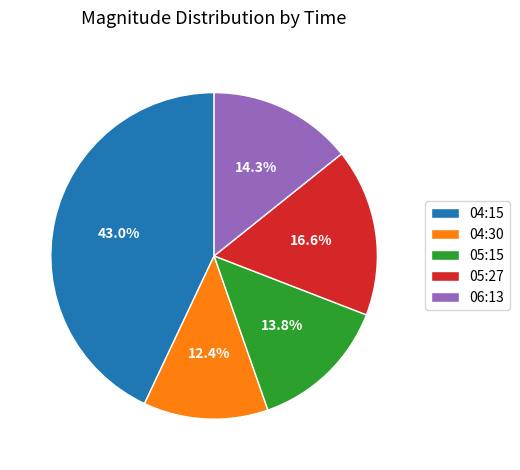

Is there a majority slice in this chart?

No